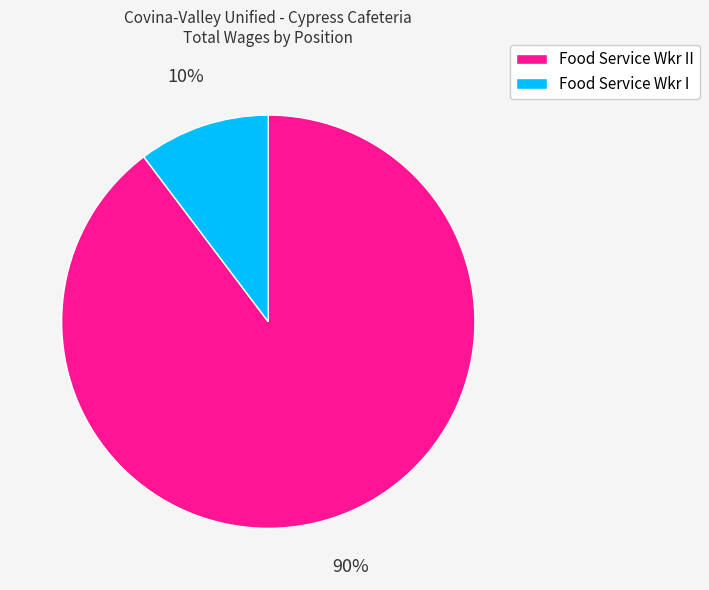

Is there a majority slice in this chart?

Yes